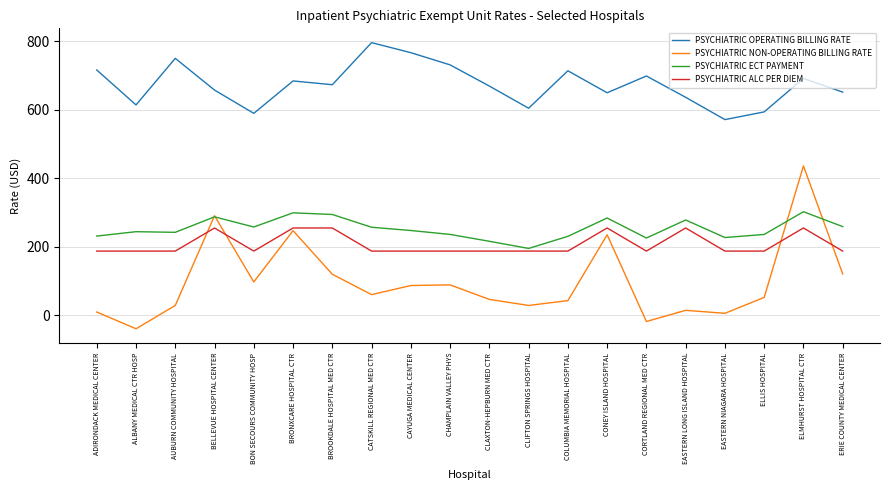

What is the smallest value displayed?

-39.4